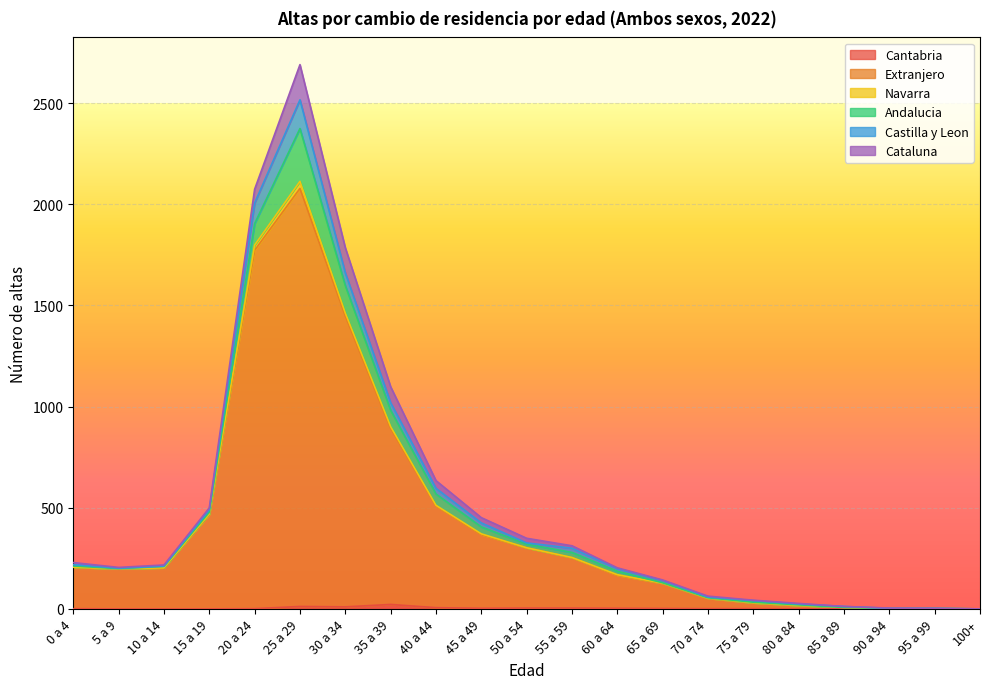

True or false: Navarra has more than 1 interior local peaks.

True